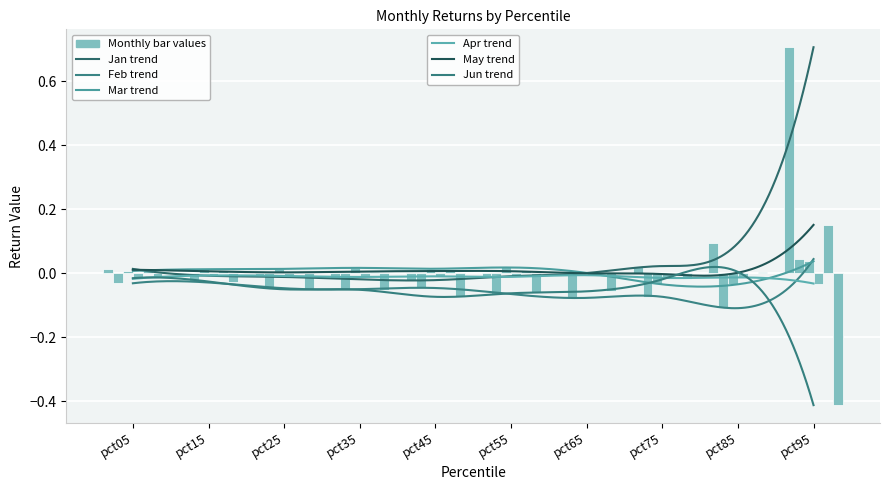

Which has a higher value, pct65 or pct15?

pct65